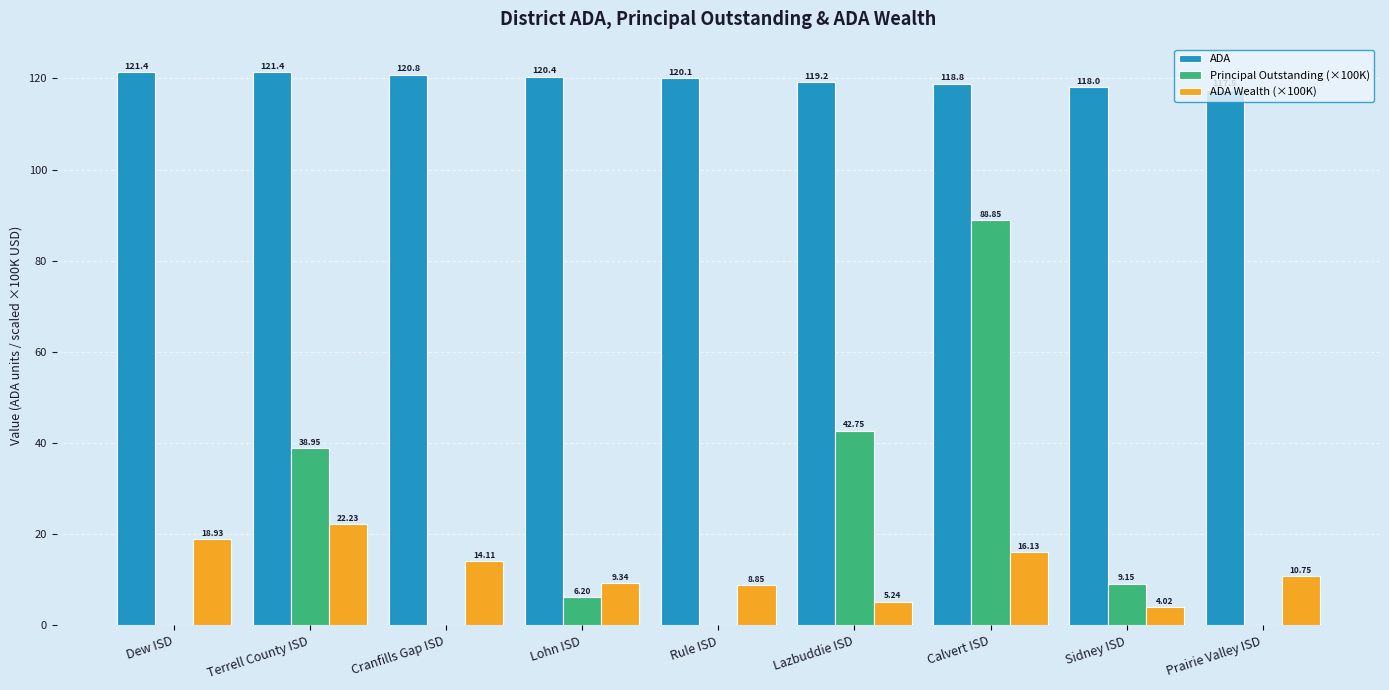

What is the sum of all ADA Wealth (×100K) values?

109.6